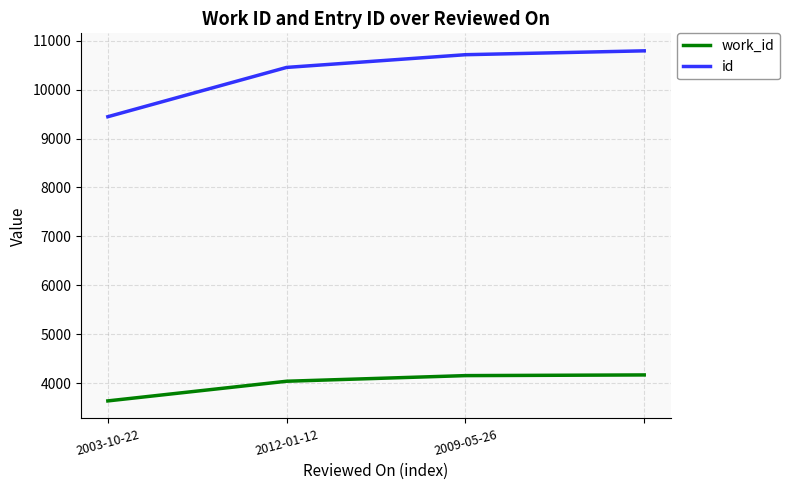

Rank the series by their average value, from highest to lowest.

id, work_id